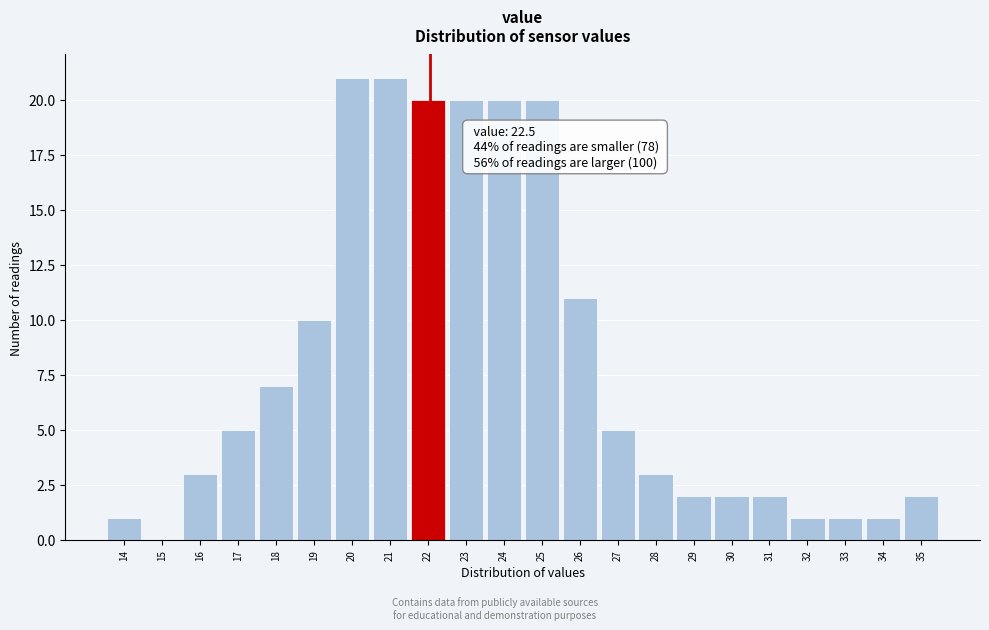

Reading left to right, extract all data points from this chart.

14=1	15=0	16=3	17=5	18=7	19=10	20=21	21=21	22=20	23=20	24=20	25=20	26=11	27=5	28=3	29=2	30=2	31=2	32=1	33=1	34=1	35=2